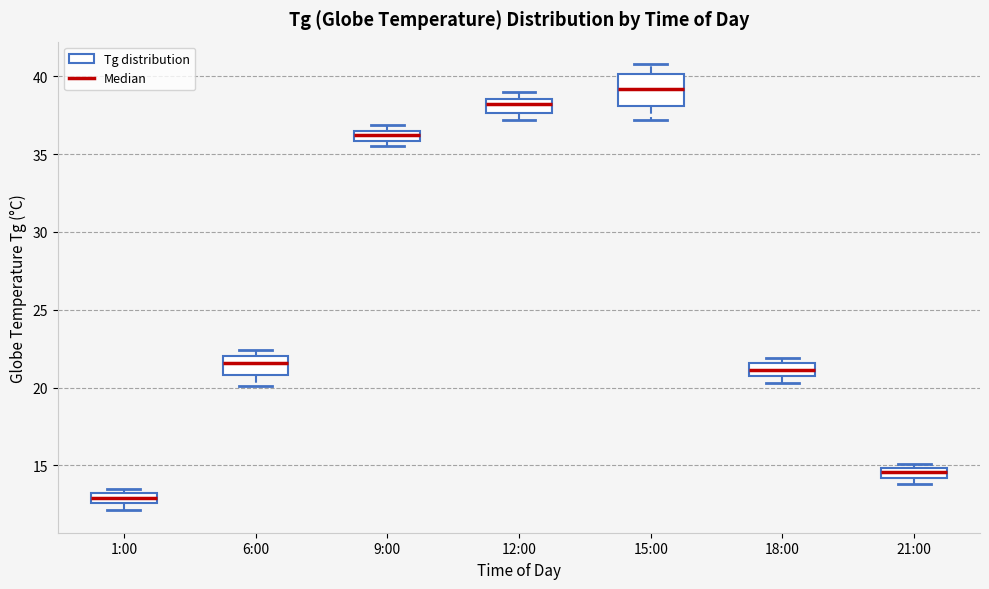

Comparing the boxes themselves (not the whiskers), which one is the tallest?

15:00